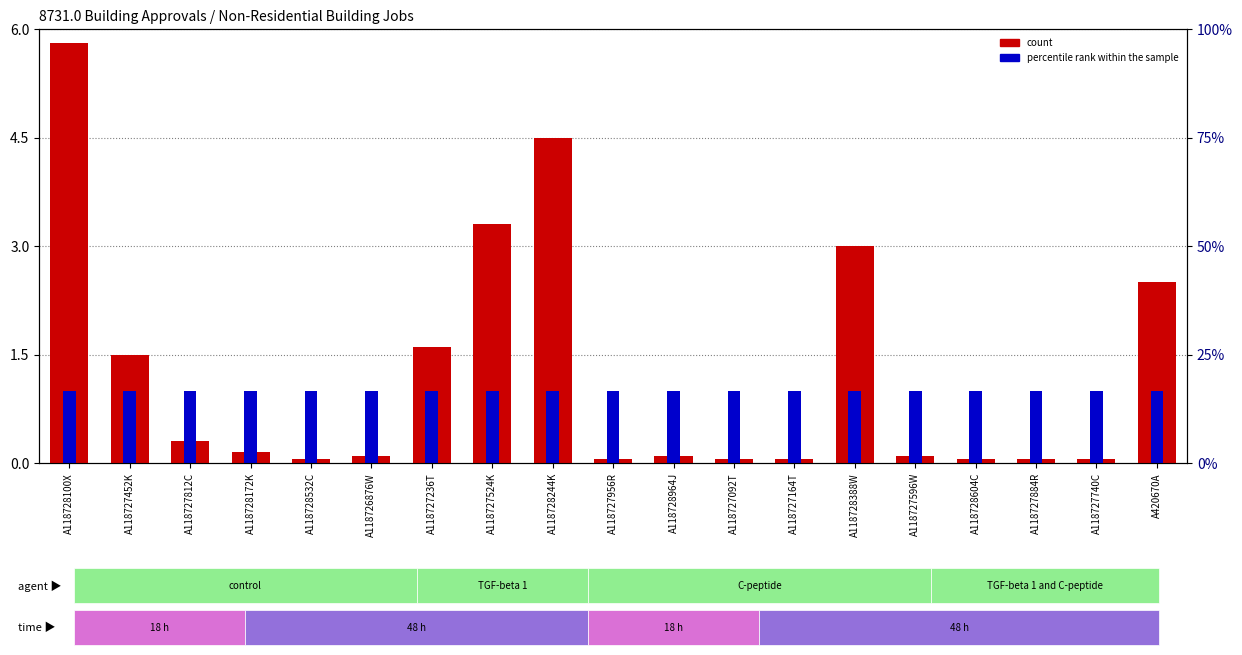

Reading left to right, transcribe all the data shown in this chart.

count: 5.8	1.5	0.3	0.1	0.1	0.1	1.6	3.3	4.5	0.1	0.1	0.1	0.1	3.0	0.1	0.1	0.1	0.1	2.5
percentile rank within the sample: 1.0	1.0	1.0	1.0	1.0	1.0	1.0	1.0	1.0	1.0	1.0	1.0	1.0	1.0	1.0	1.0	1.0	1.0	1.0